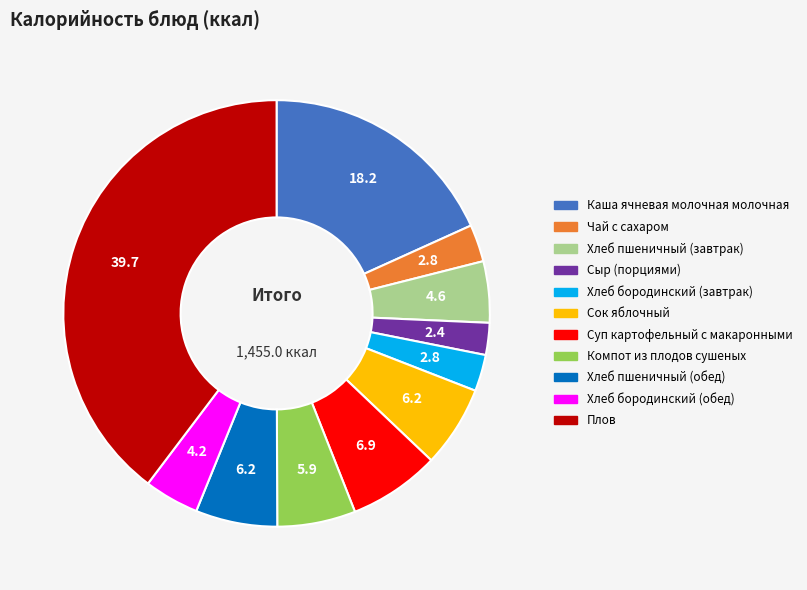

Does Хлеб бородинский (обед) represent more than half of the total?

No